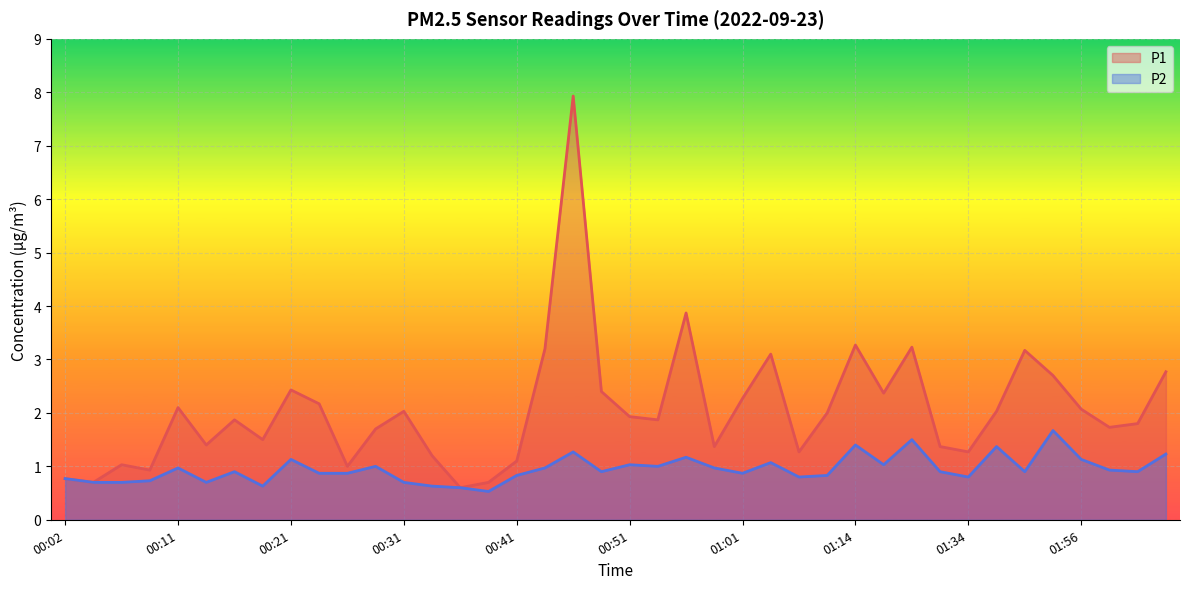

List the series in order of their overall mean, highest first.

P1, P2